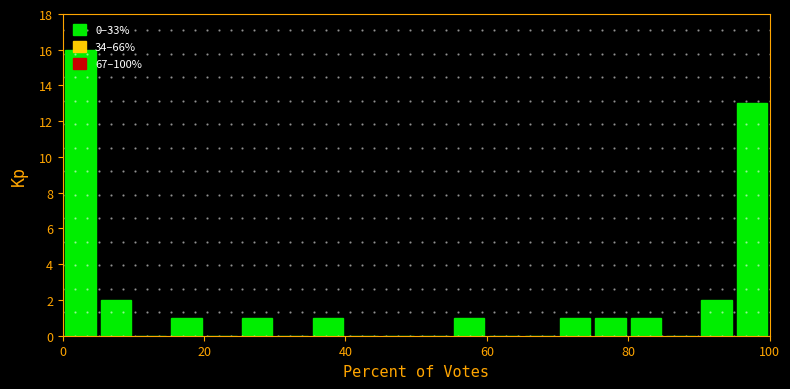

Around what value on the x-axis is the tallest bar? Give the approximate position of its centre, as read against the axis.

2